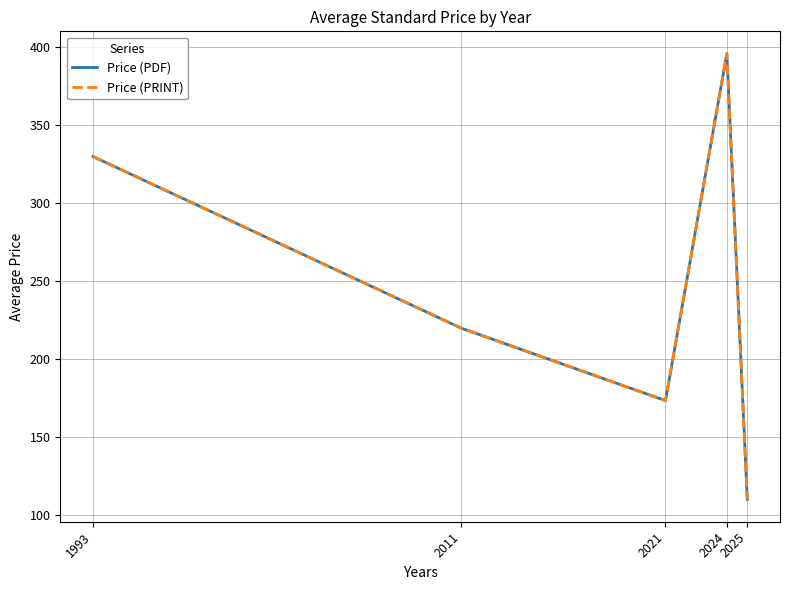

How many lines are shown in the chart?

2